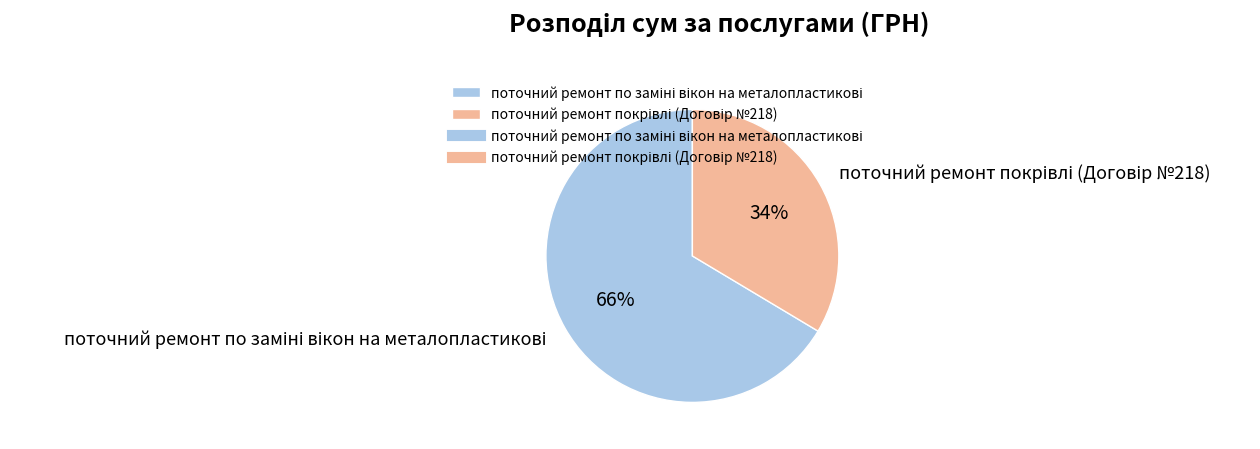

Count the number of slices in the pie.

2